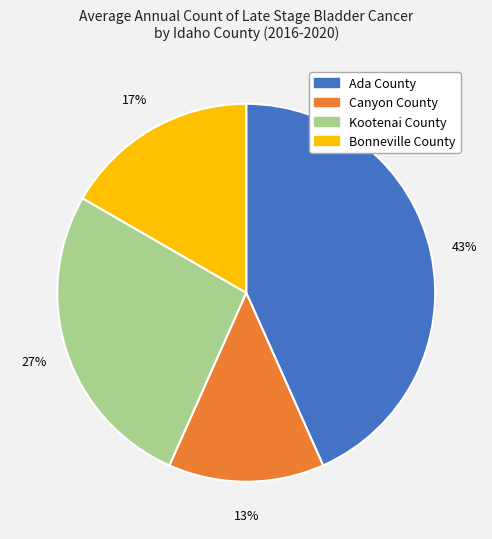

What is the largest slice in the pie chart?

Ada County